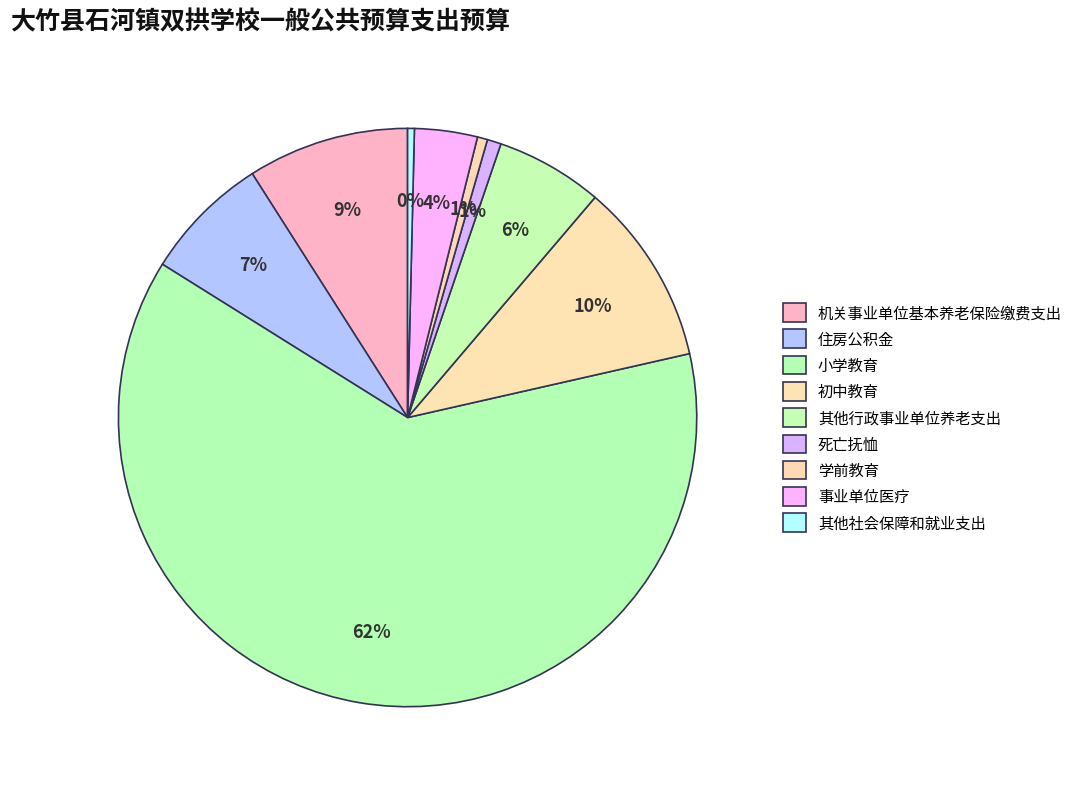

Count the number of slices in the pie.

9